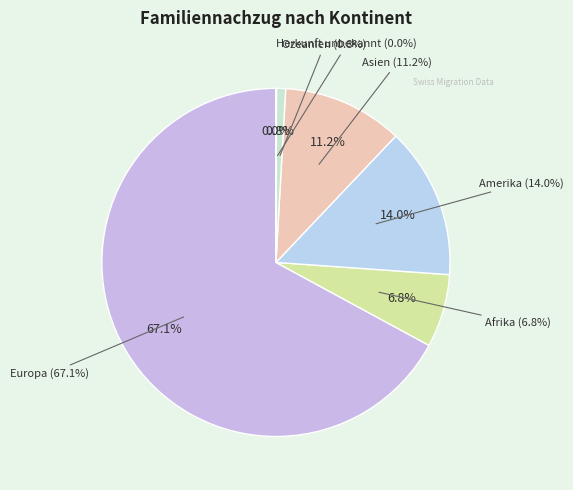

How many segments does this pie chart have?

6